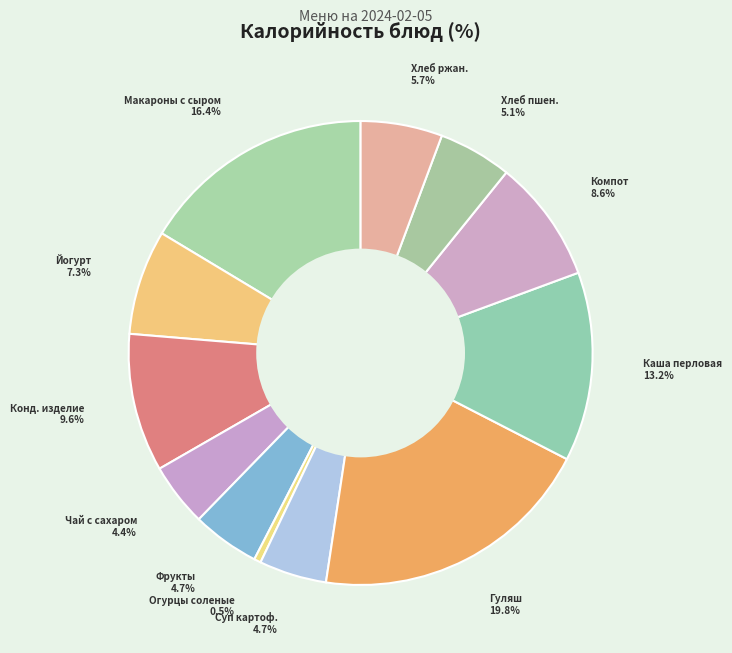

How many segments does this pie chart have?

12